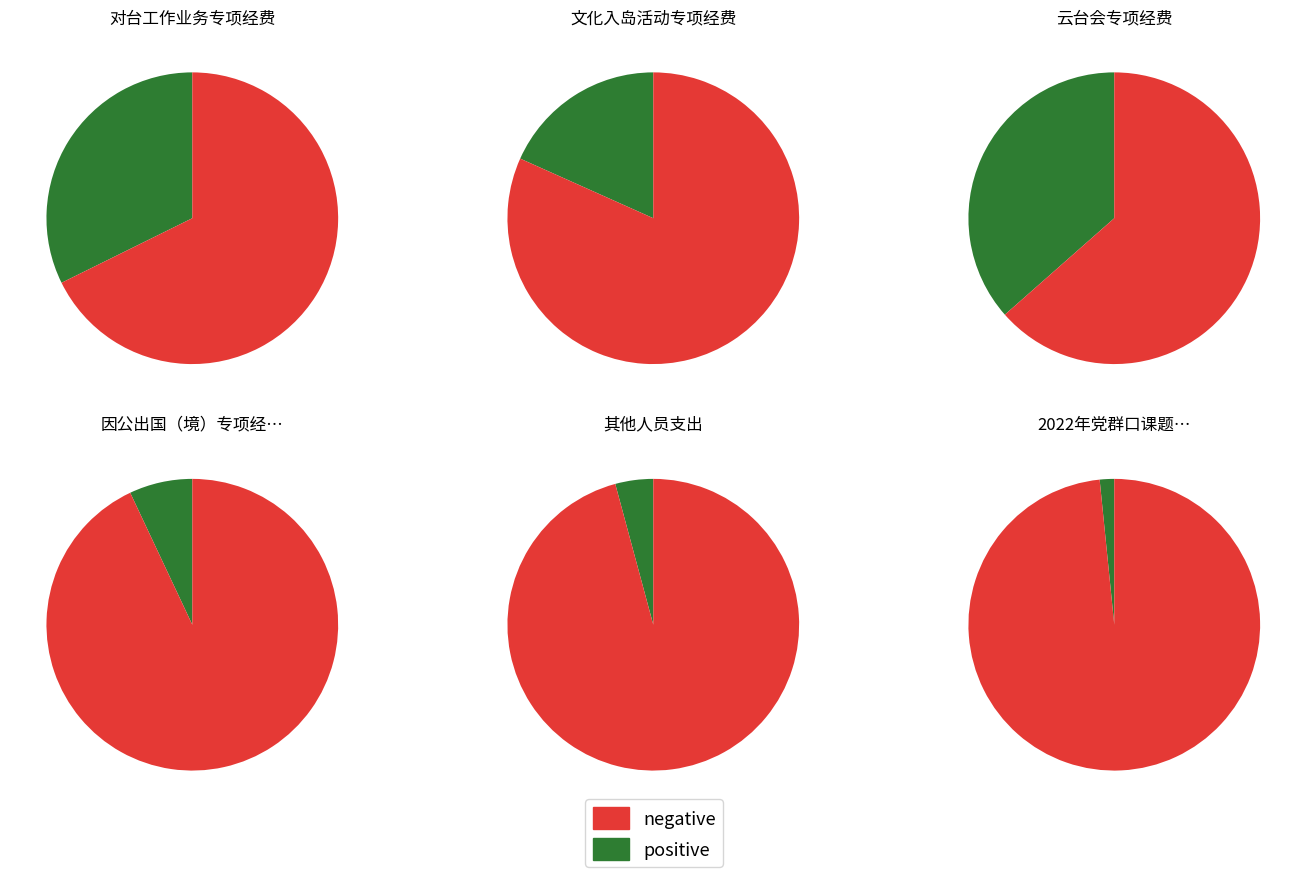

What percentage do 2022年党群口课题第一批补助经费 and 对台工作业务专项经费 together represent?

34.0%